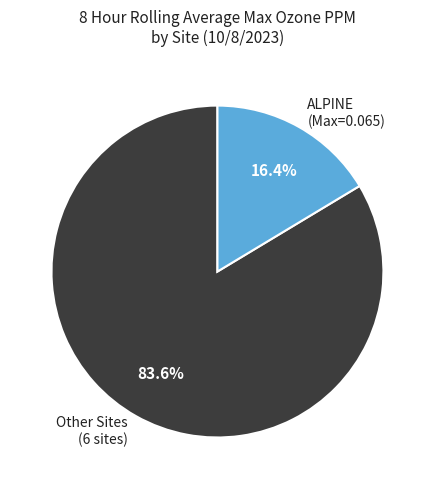

Is the sum of Other Sites (6 sites) and ALPINE (Max=0.065) greater than half?

Yes